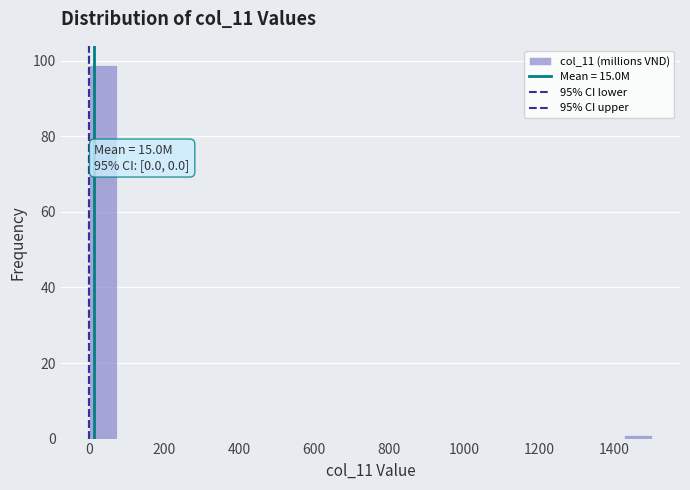

Around what value on the x-axis is the tallest bar? Give the approximate position of its centre, as read against the axis.

40